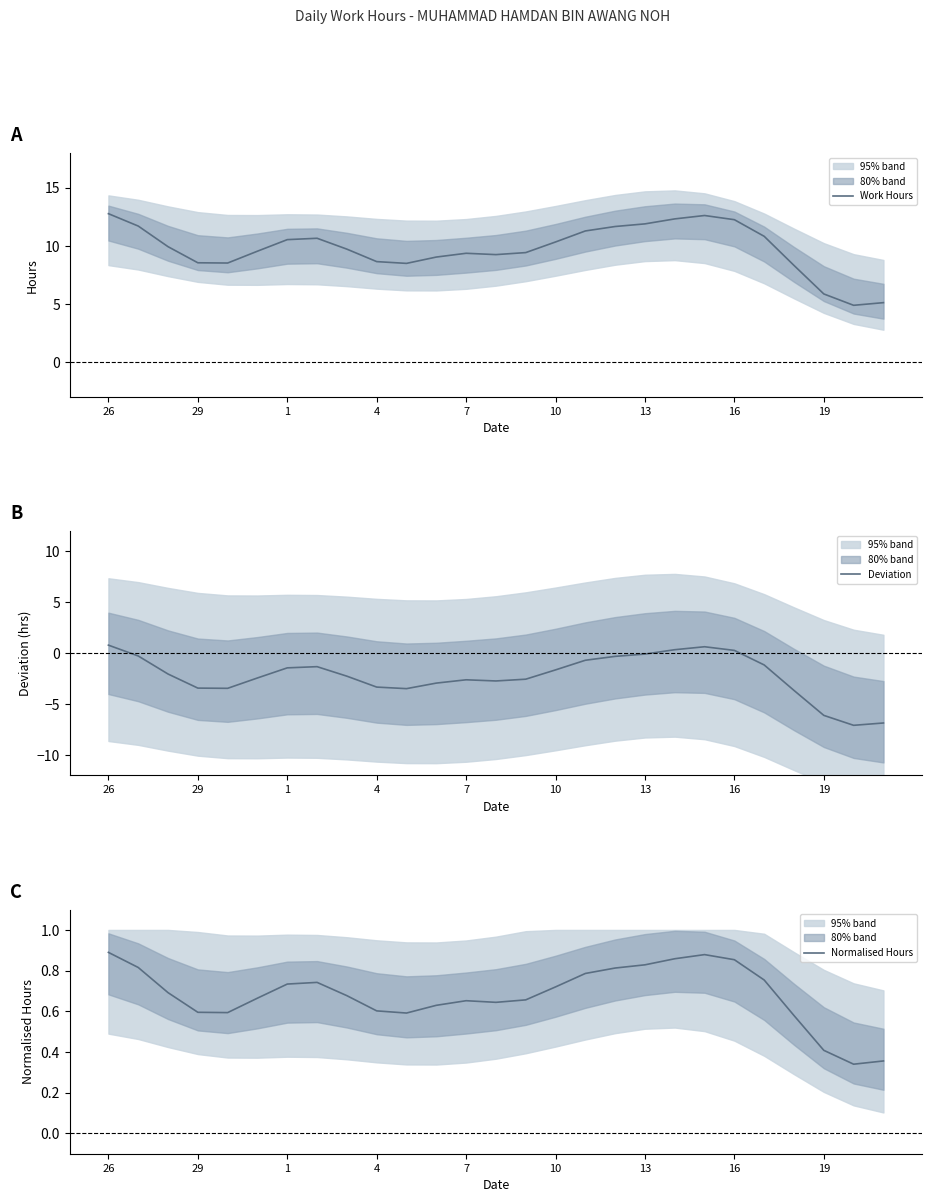

What is the lowest value of the Work Hours series?

4.9